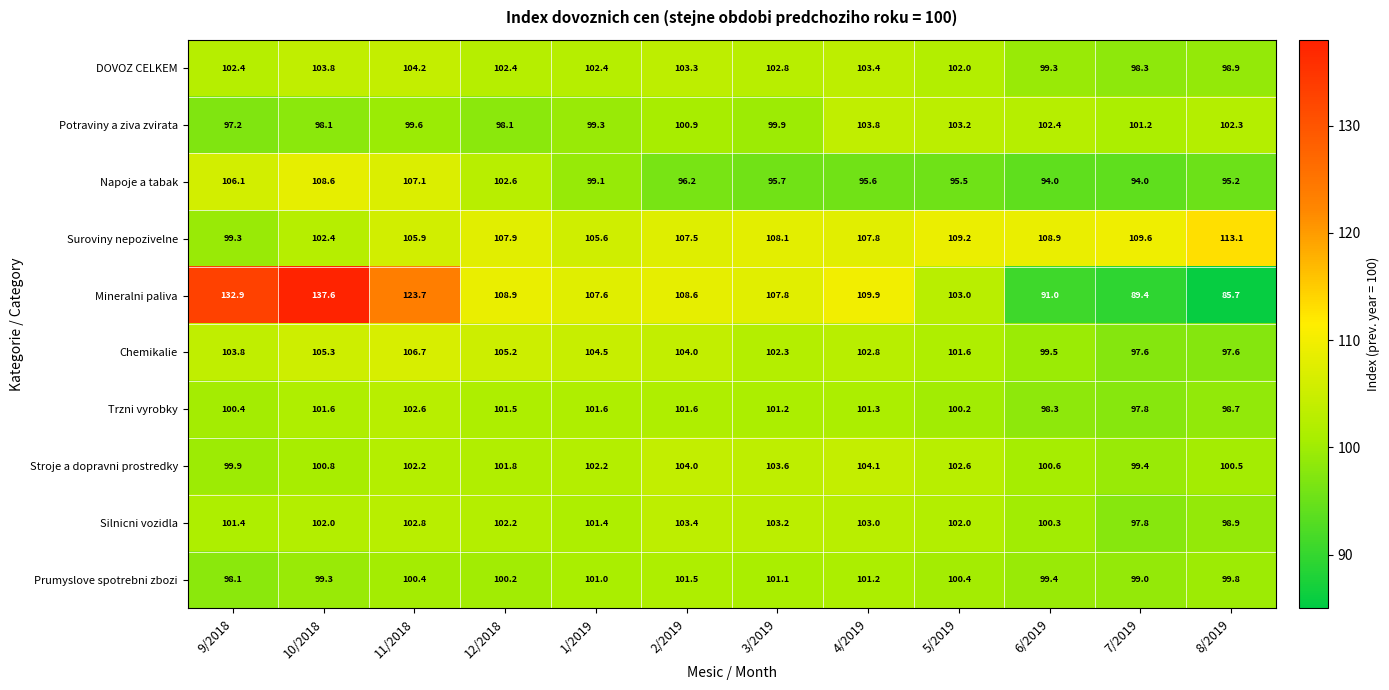

List the series in order of their peak value, lowest first.

Prumyslove spotrebni zbozi, Trzni vyrobky, Silnicni vozidla, Potraviny a ziva zvirata, Stroje a dopravni prostredky, DOVOZ CELKEM, Chemikalie, Napoje a tabak, Suroviny nepozivelne, Mineralni paliva